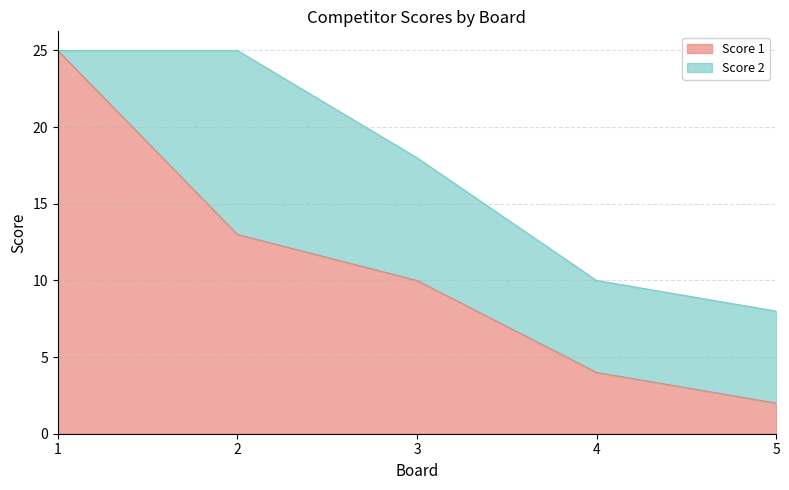

Count the number of values greater than 10.

2